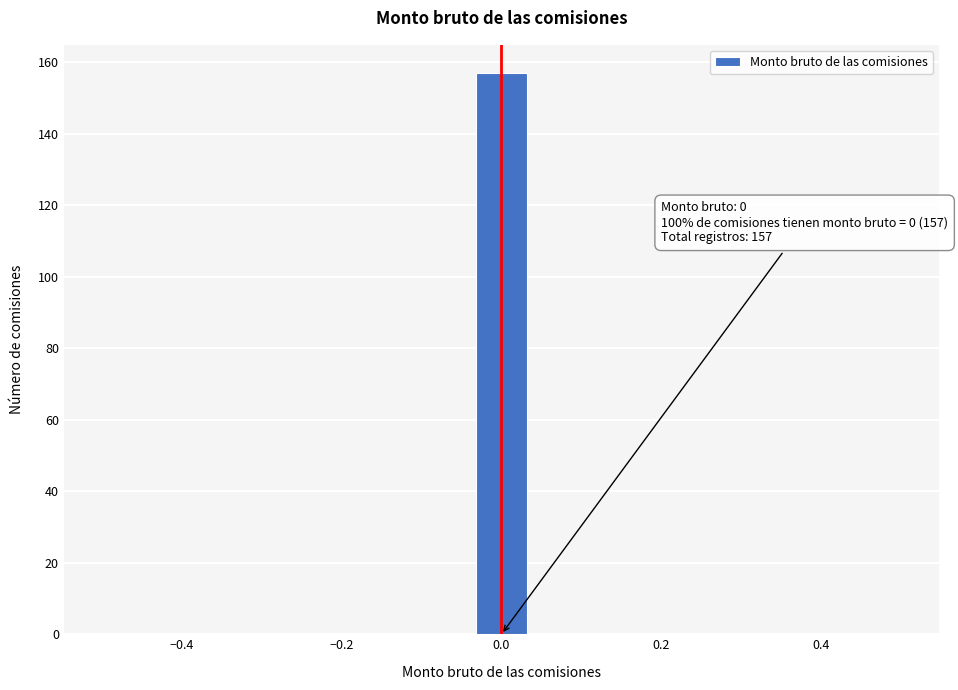

Around what value on the x-axis is the tallest bar? Give the approximate position of its centre, as read against the axis.

0.00